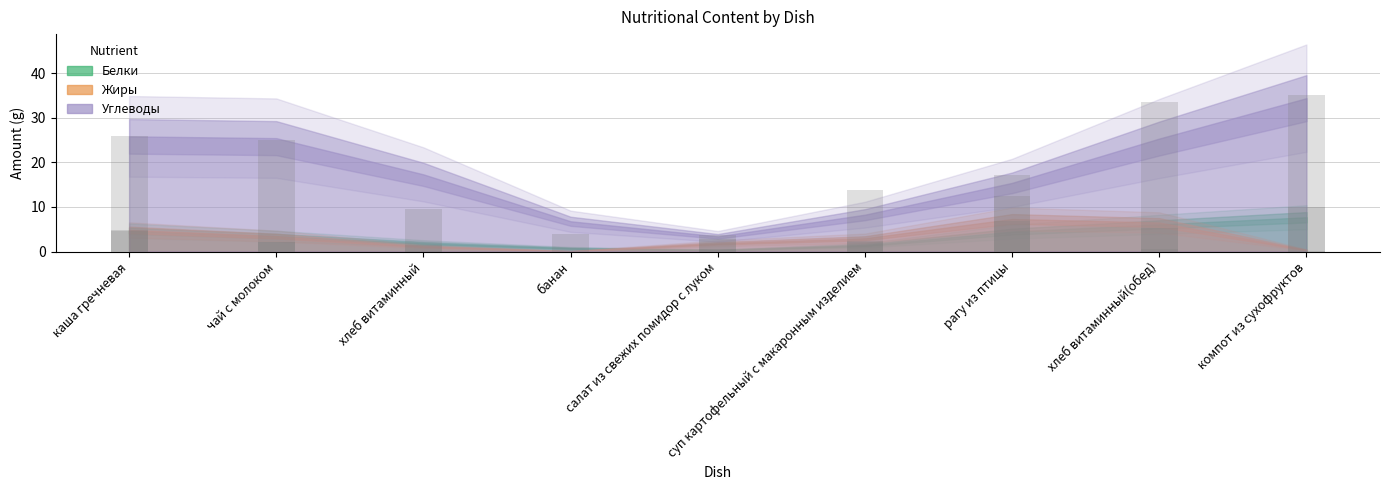

How many bars are there in each group?

3